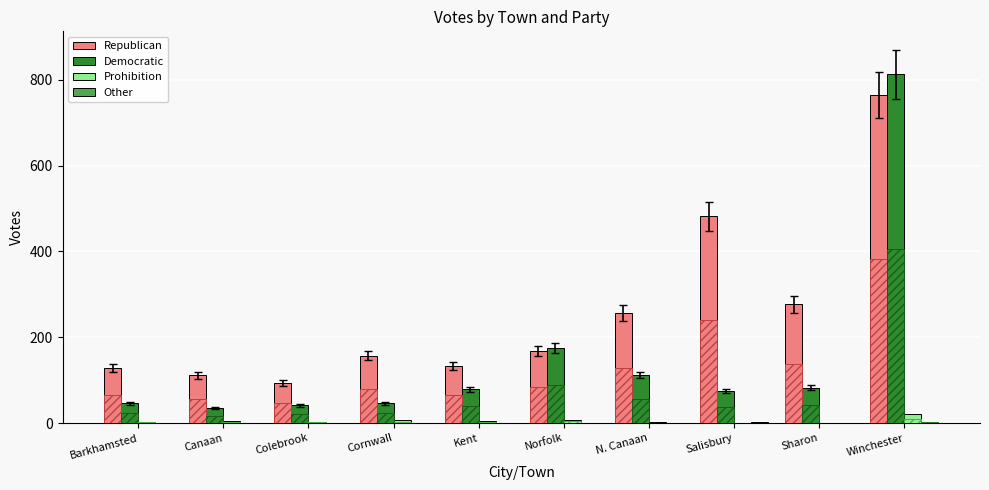

The value of Other at N. Canaan is 0. True or false?

True